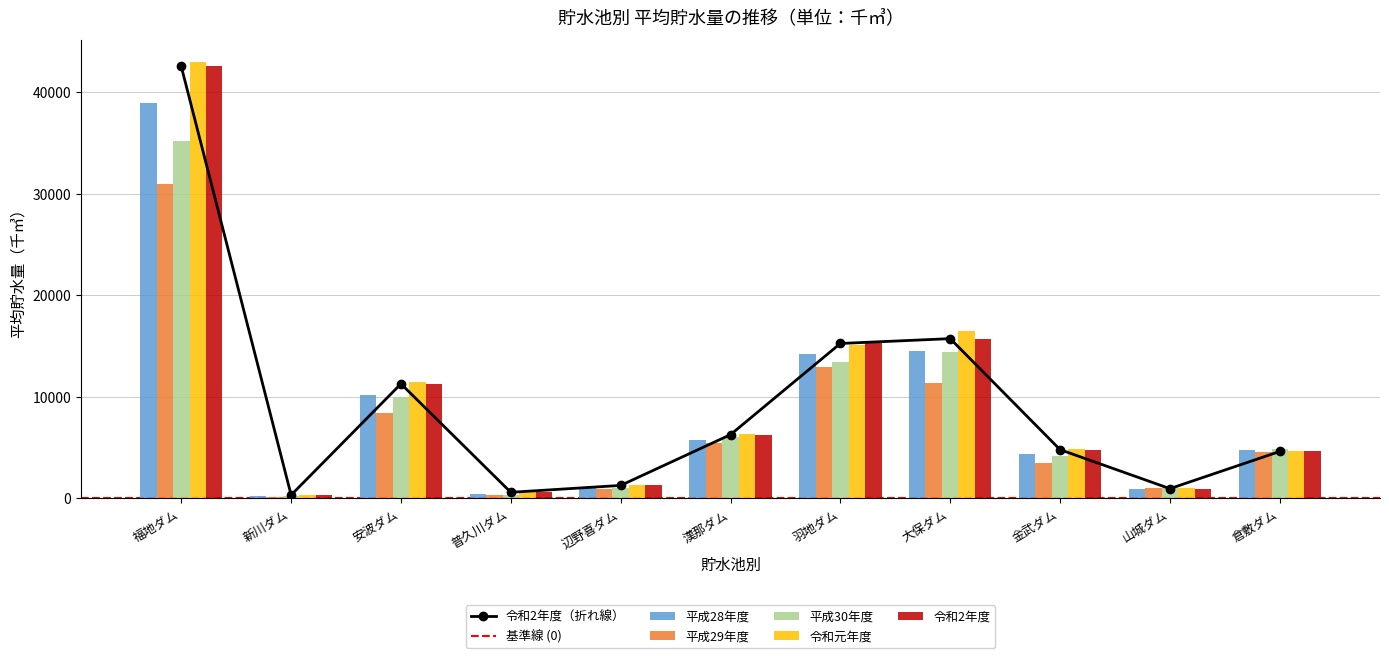

What is the label of the 6th bar from the left?

漢那ダム